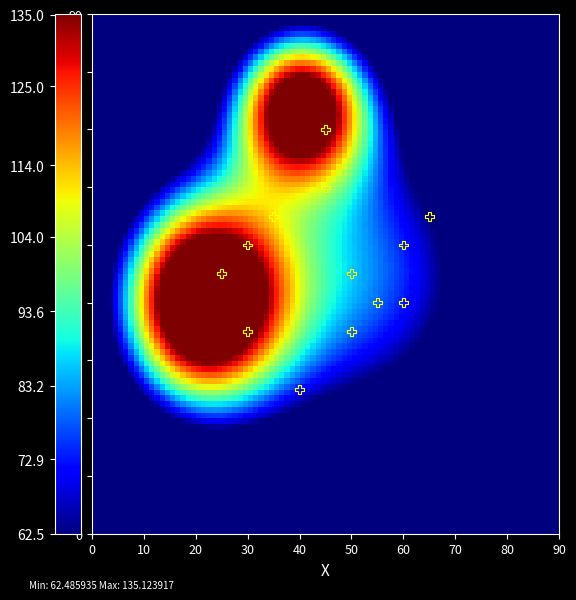

What is the range of Y values (max minus min)?

45